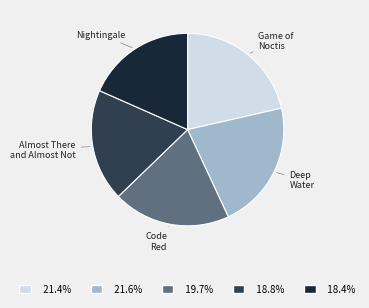

Approximately how many times larger is the value at Game of Noctis compared to Almost There and Almost Not?

1.1